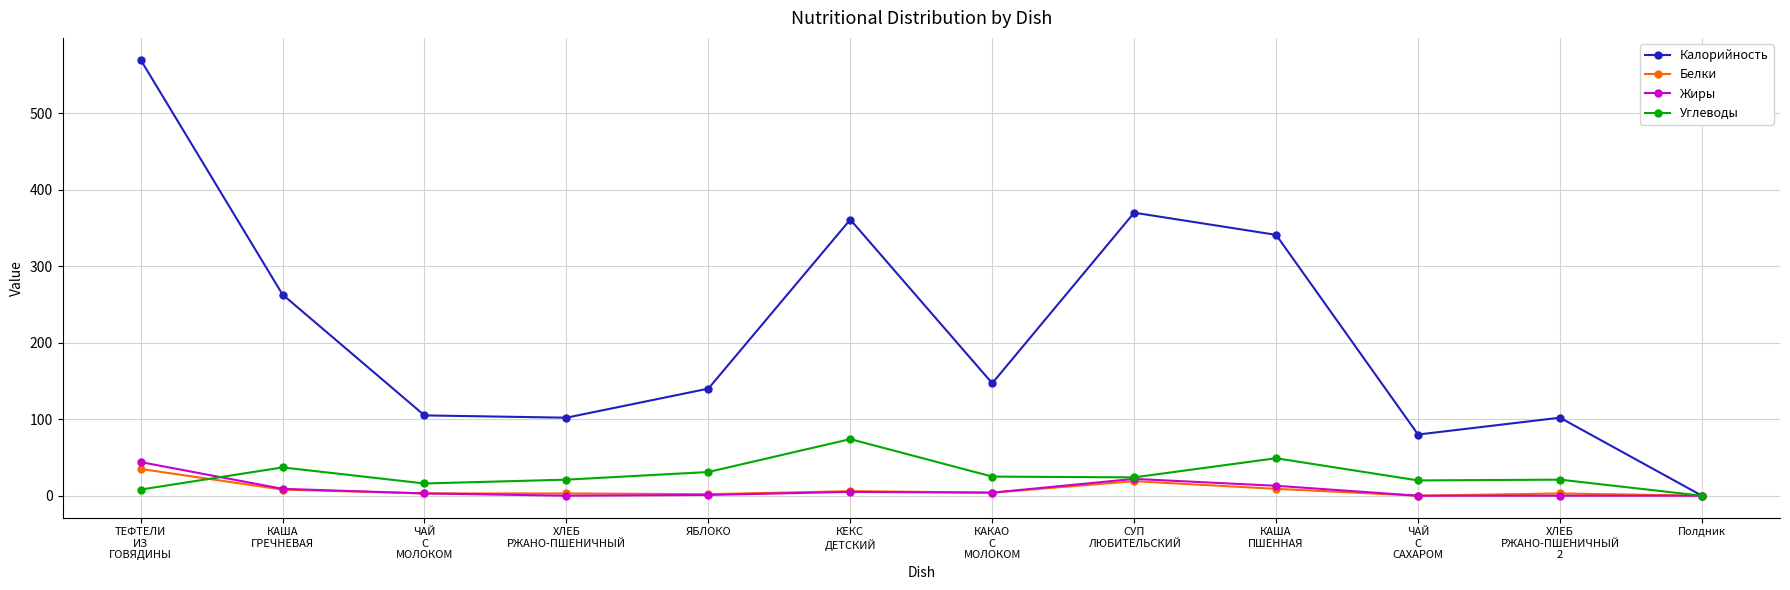

True or false: Жиры has a value of 1 at ЯБЛОКО.

True